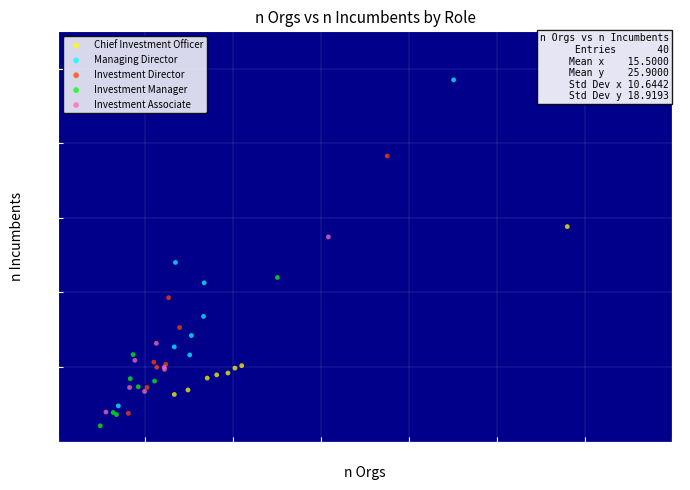

Which series reaches the minimum Y coordinate?

Investment Manager